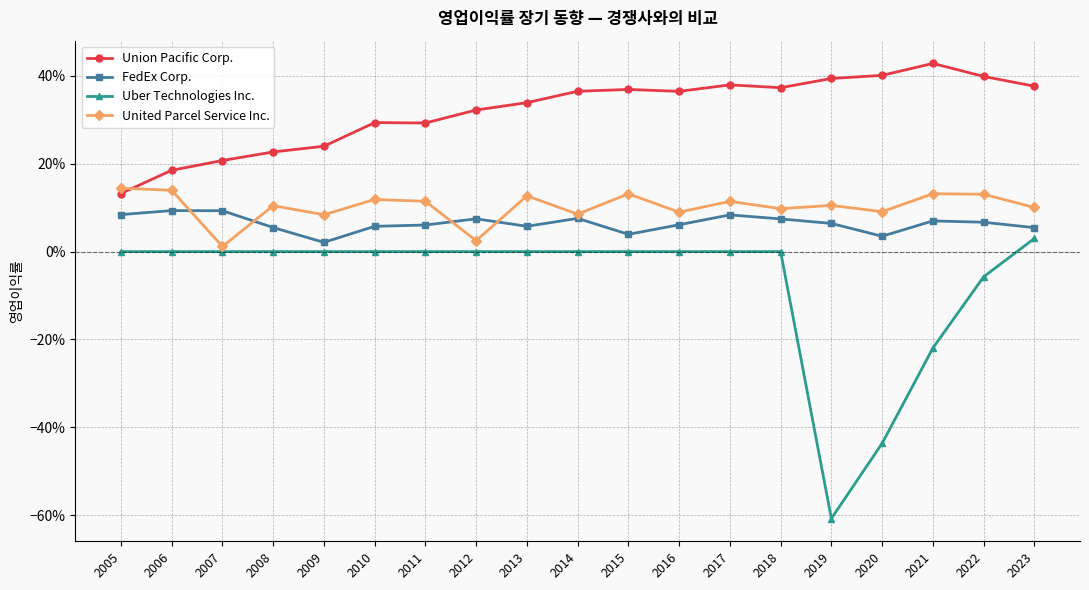

Where does the Uber Technologies Inc. series first go above 0?

2023